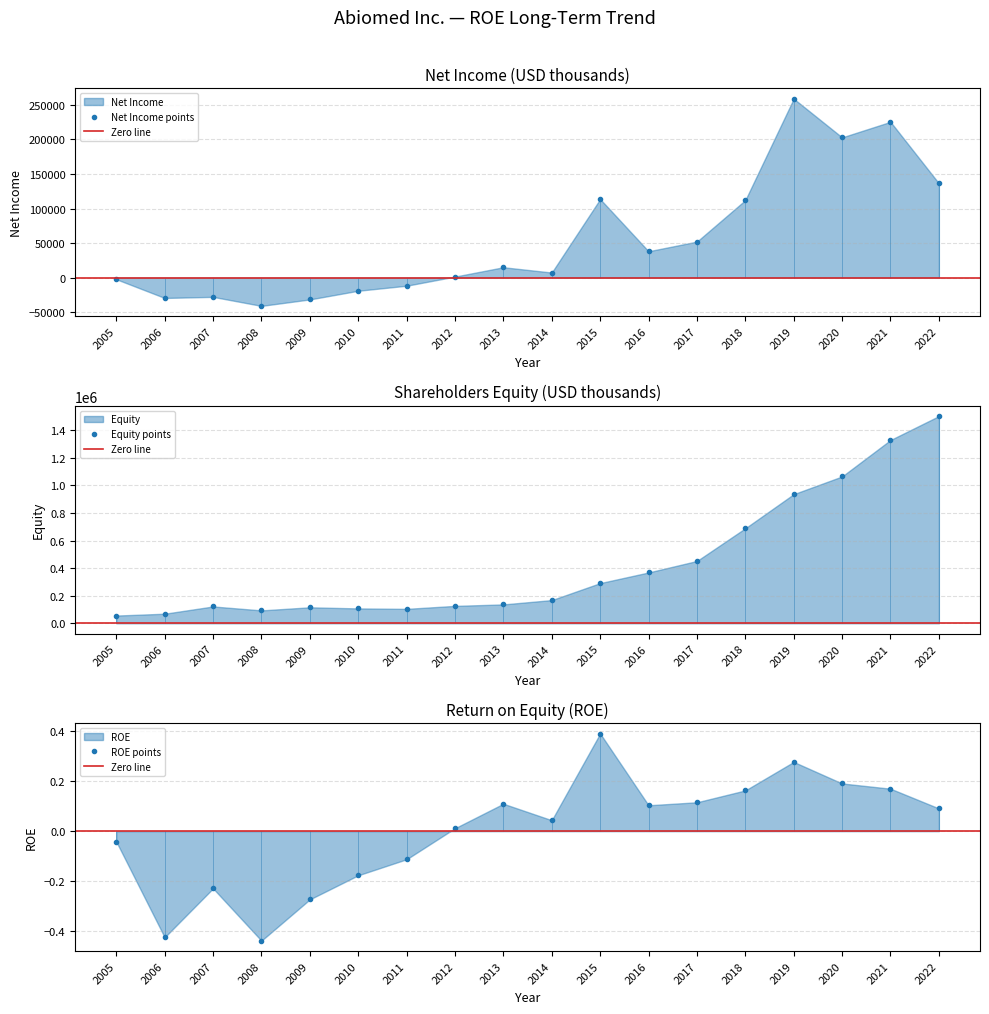

Read the Net Income value at 2008.

-40930.0